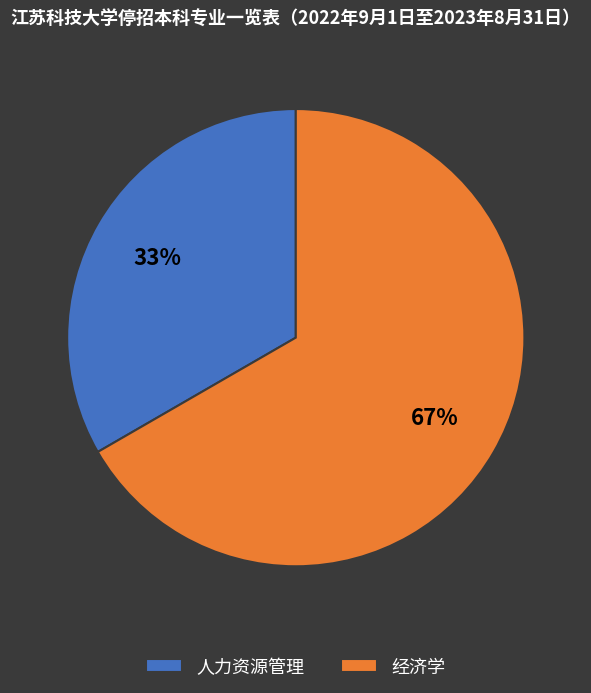

Rank the categories by value from lowest to highest.

人力资源管理, 经济学